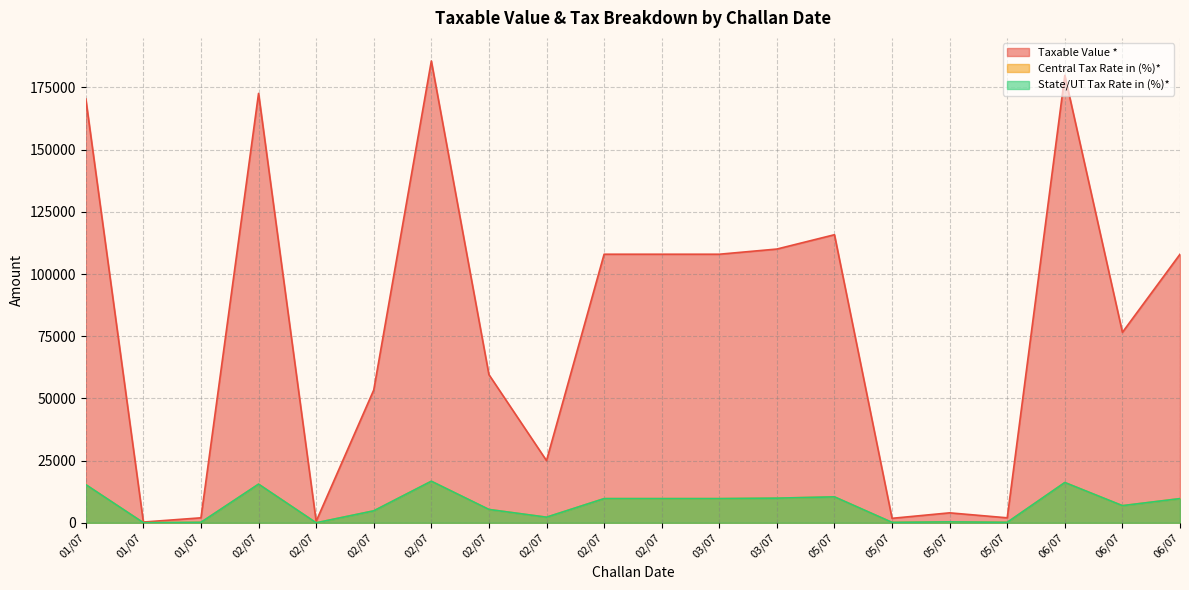

What is the value of the State/UT Tax Rate in (%)* point at the 5th from the left?

15536.0